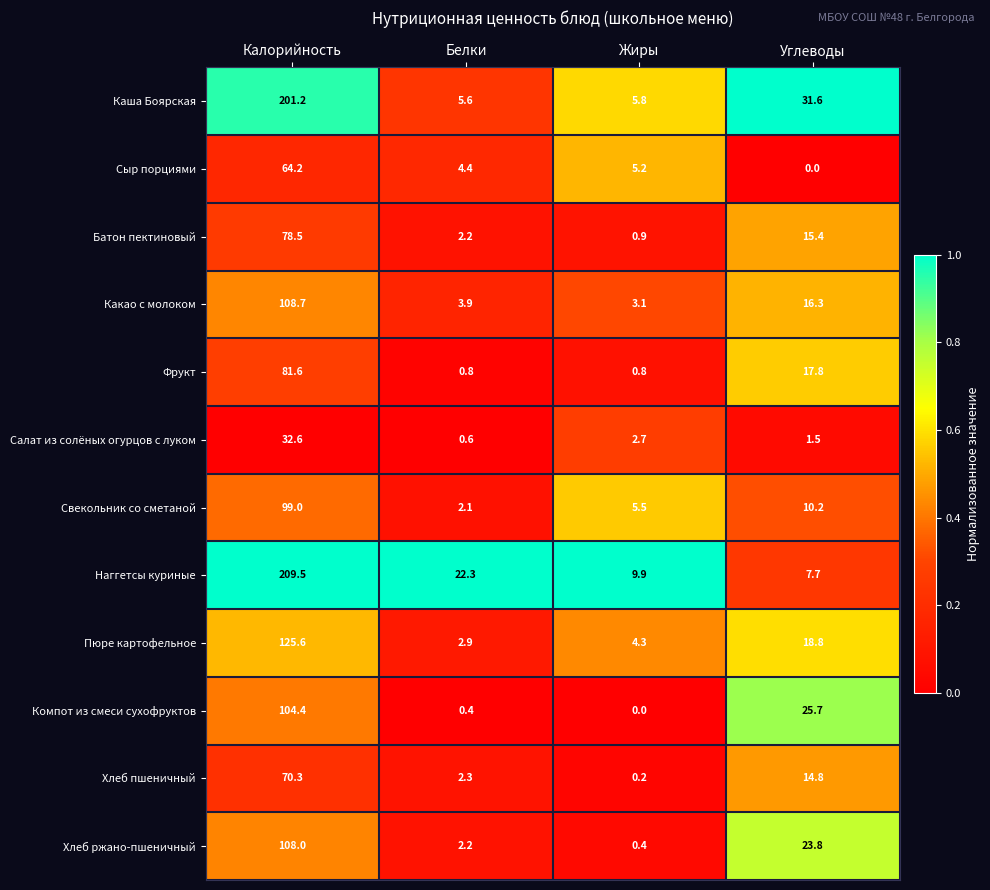

Rank the series by their maximum value, from lowest to highest.

Салат из солёных огурцов с луком, Сыр порциями, Хлеб пшеничный, Батон пектиновый, Фрукт, Свекольник со сметаной, Компот из смеси сухофруктов, Хлеб ржано-пшеничный, Какао с молоком, Пюре картофельное, Каша Боярская, Наггетсы куриные